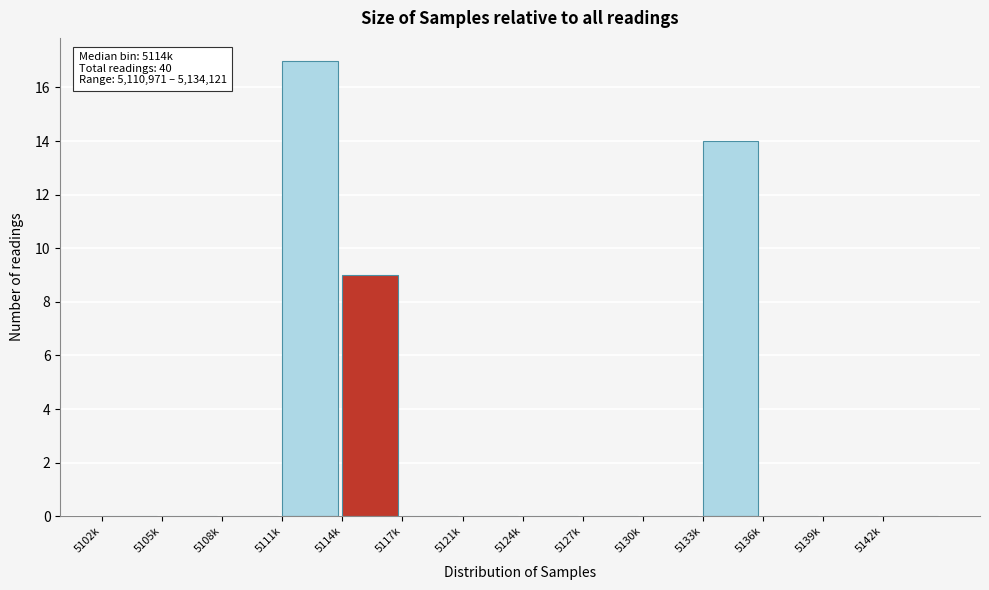

Reading right to left, list all the values displayed in this chart.

5142k=0	5139k=0	5136k=0	5133k=14	5130k=0	5127k=0	5124k=0	5121k=0	5117k=0	5114k=9	5111k=17	5108k=0	5105k=0	5102k=0